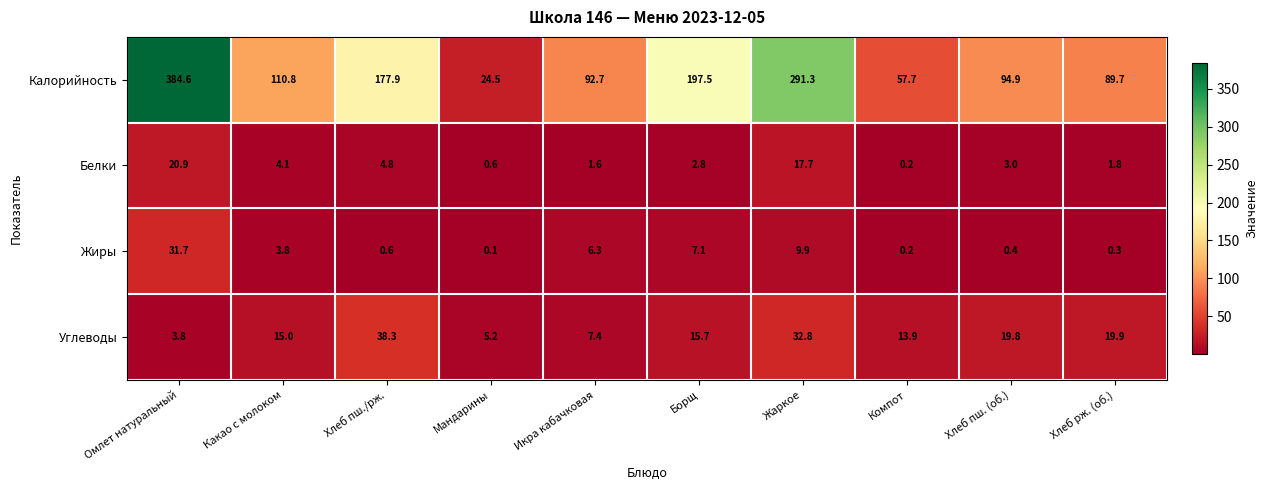

What is the sum of all Белки values?

57.5